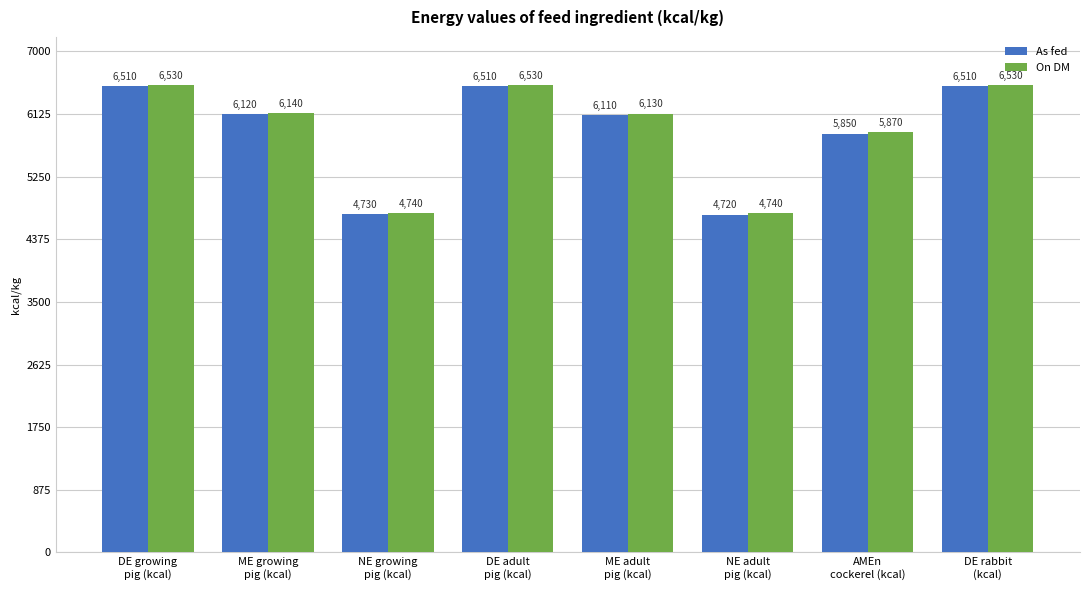

How many data points in On DM are less than 6140?

4